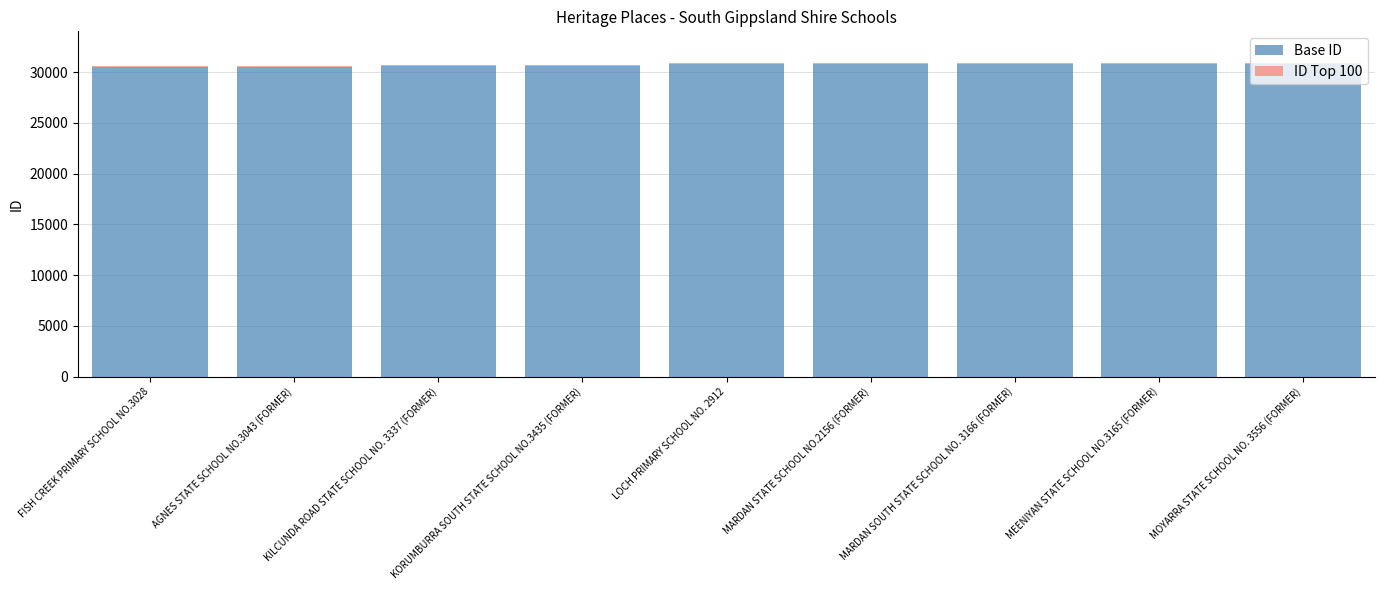

What is the sum of all Base ID values?

276149